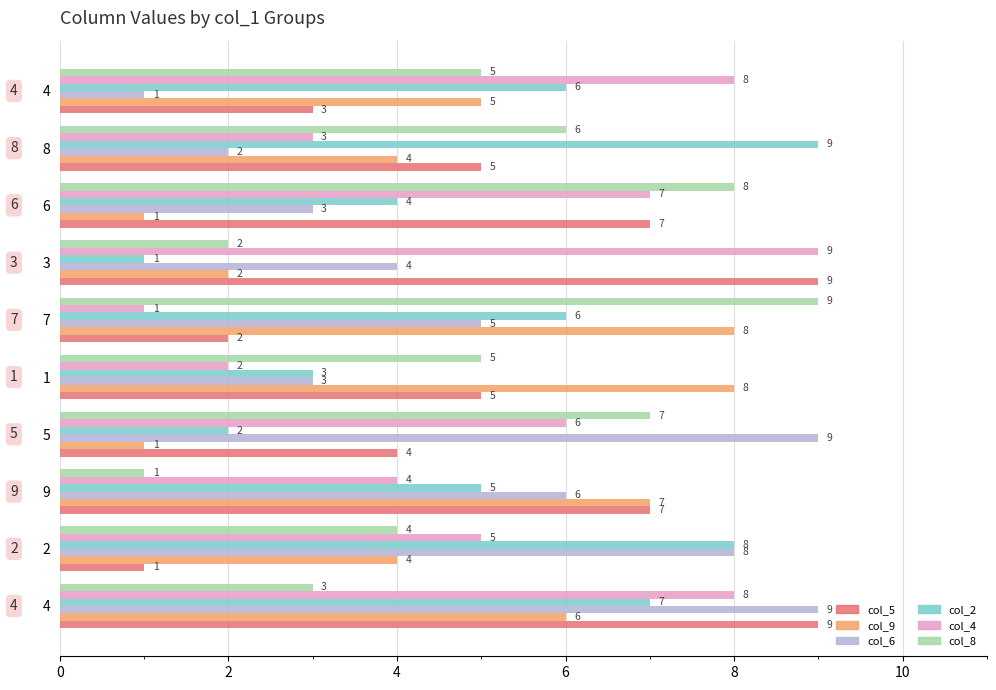

Count the number of categories in the chart.

10